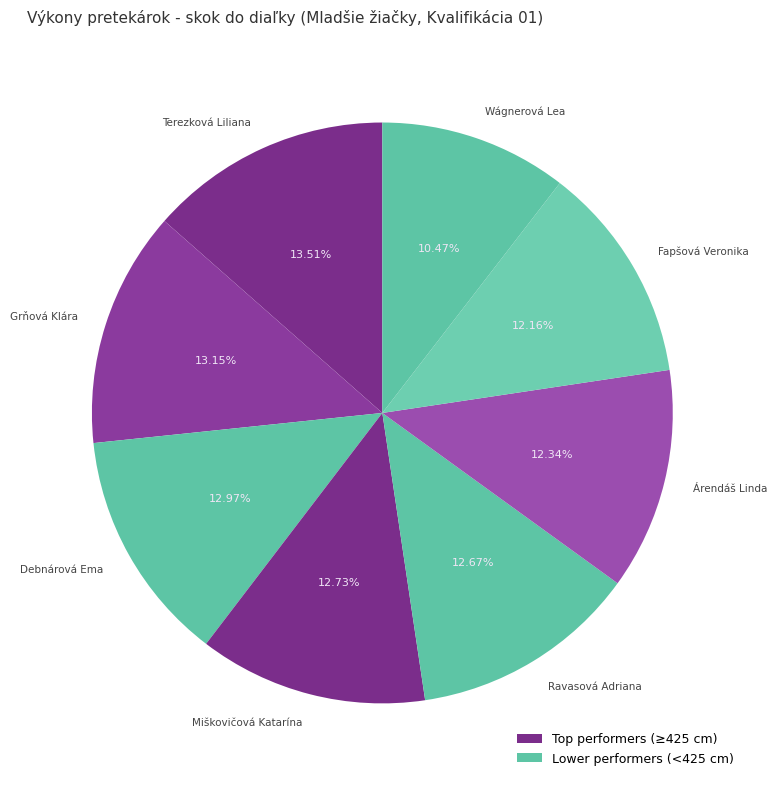

Which has a higher value, Wágnerová Lea or Terezková Liliana?

Terezková Liliana